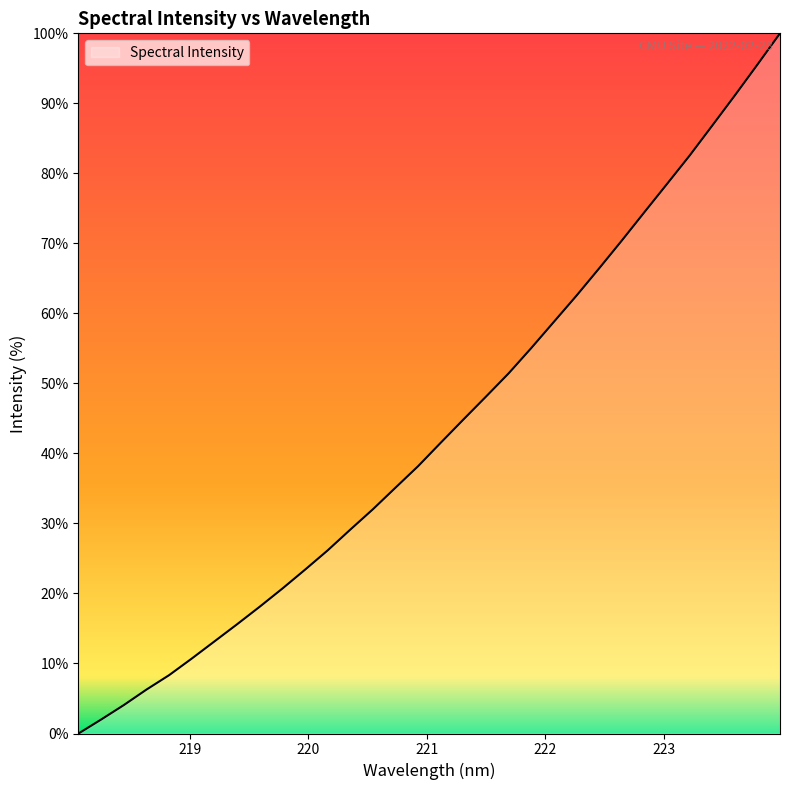

What is the difference between the maximum and minimum values?

100.0